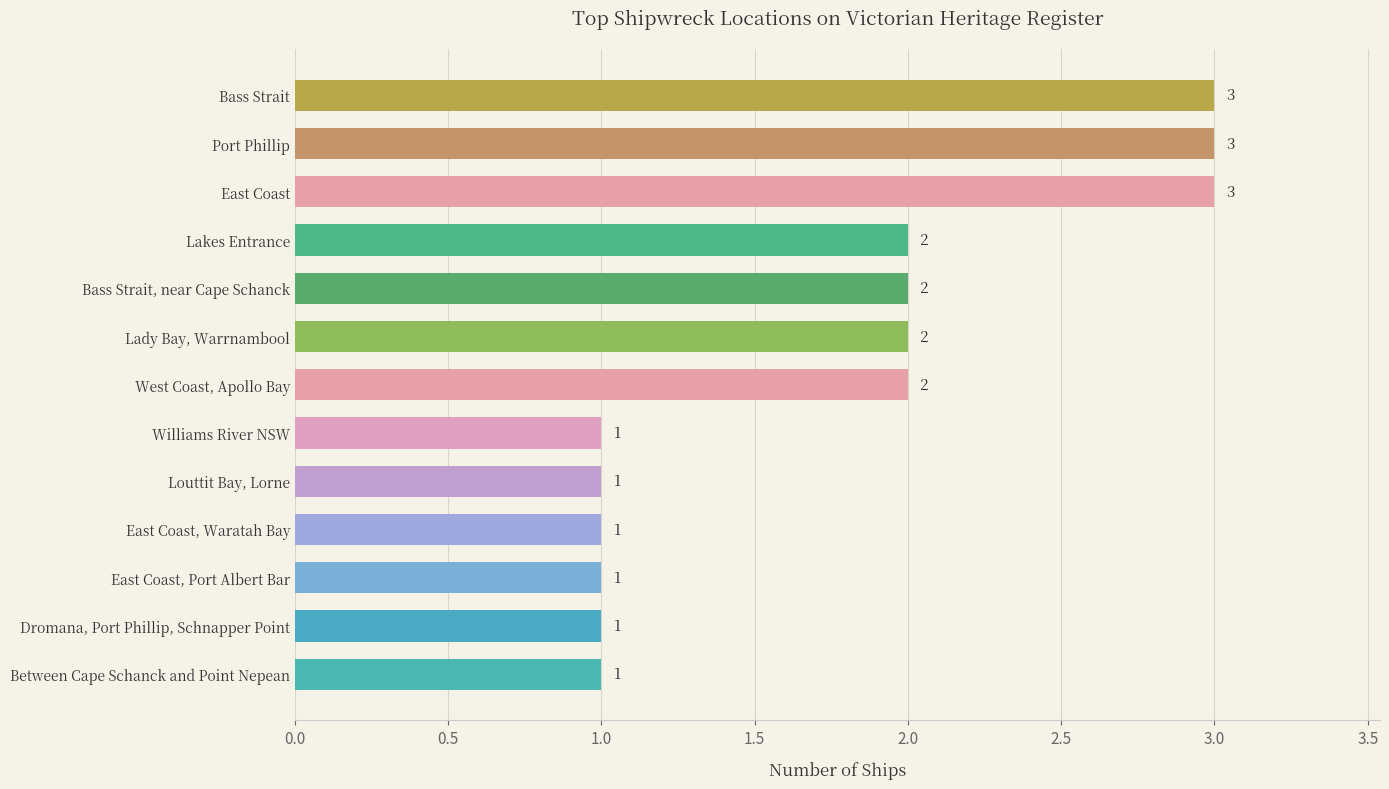

How many values are between 1 and 2?

10